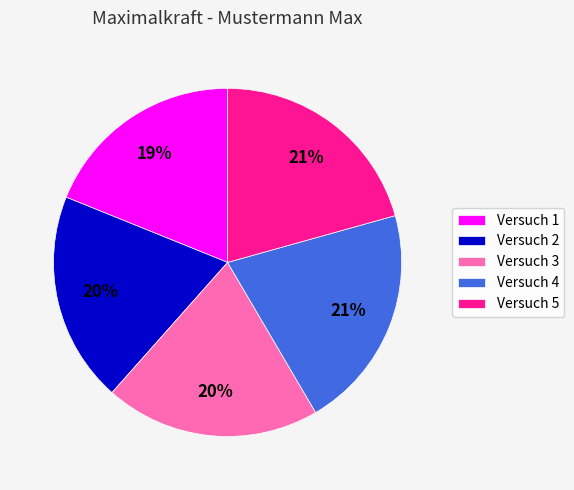

How many segments does this pie chart have?

5